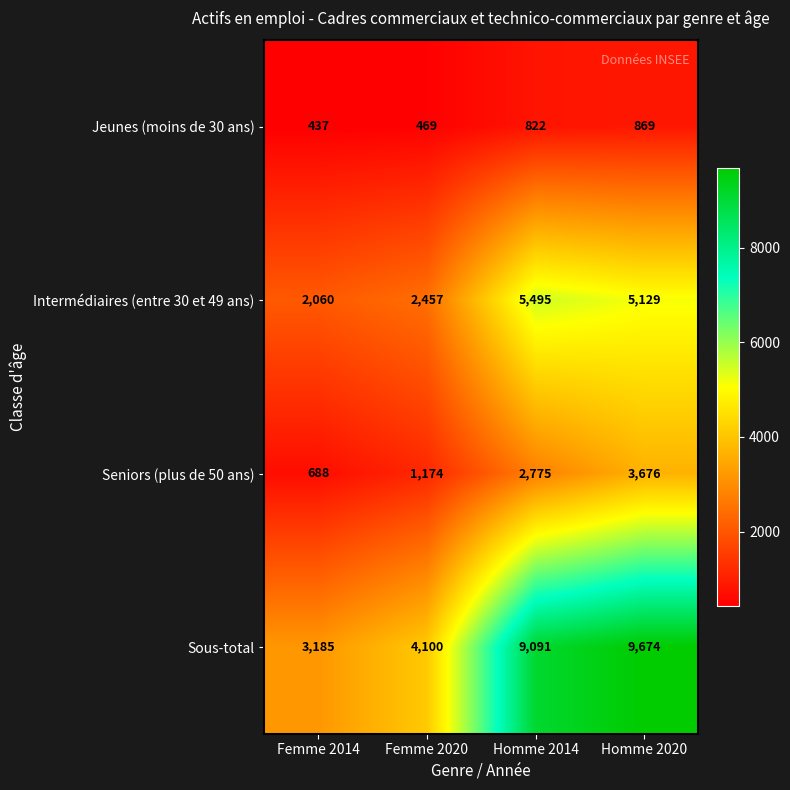

Rank the series by their maximum value, from lowest to highest.

Jeunes (moins de 30 ans), Seniors (plus de 50 ans), Intermédiaires (entre 30 et 49 ans), Sous-total